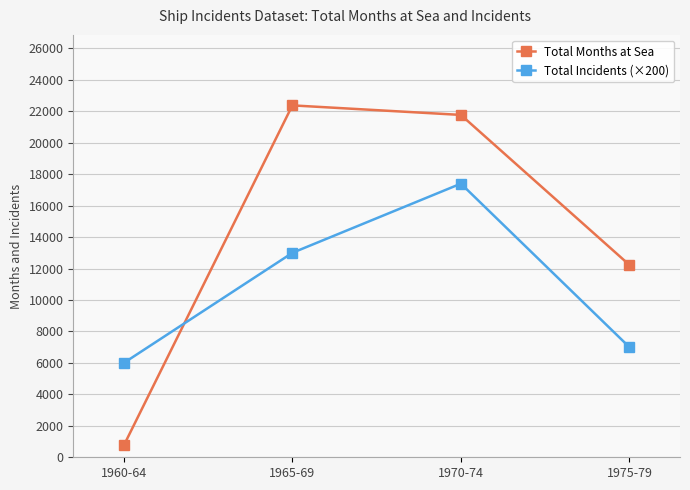

What is the sum of the Total Incidents (×200) values at 1970-74 and 1975-79?

24400